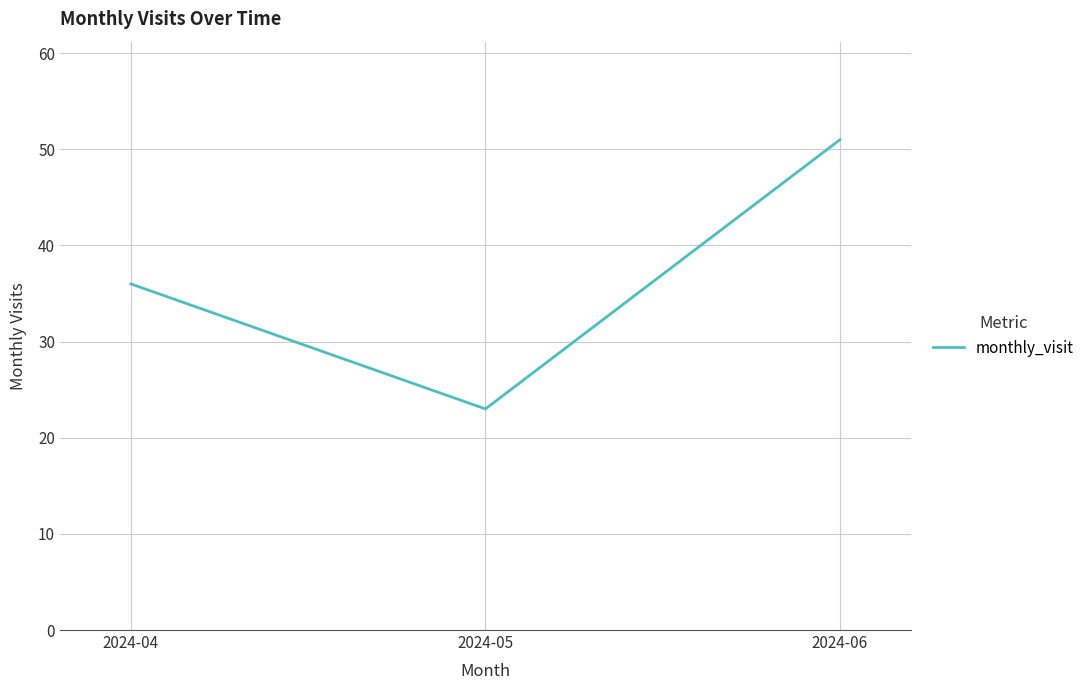

At which category does the chart reach its peak across all series?

2024-06